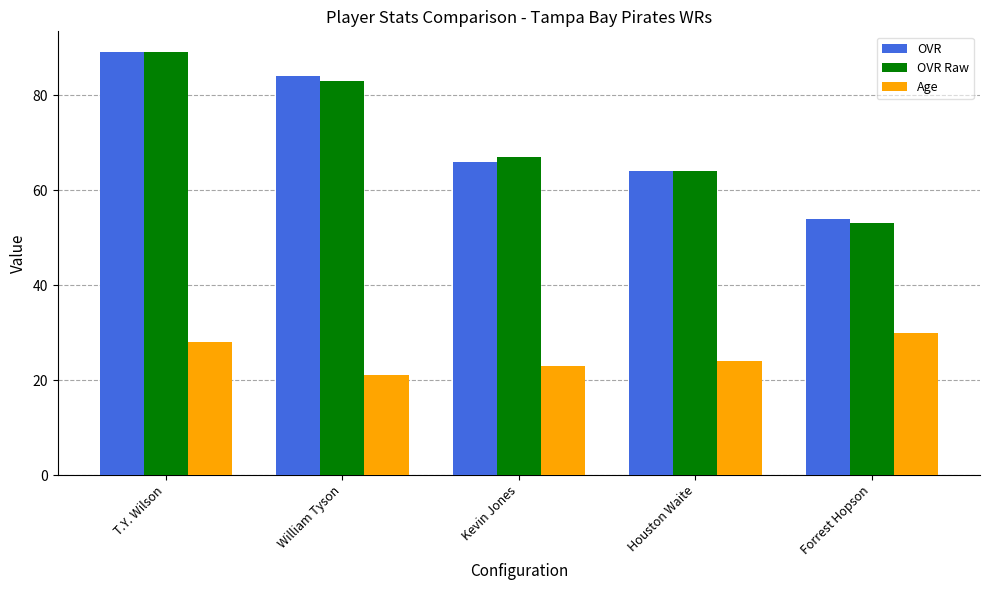

How many data points in Age are less than 24?

2